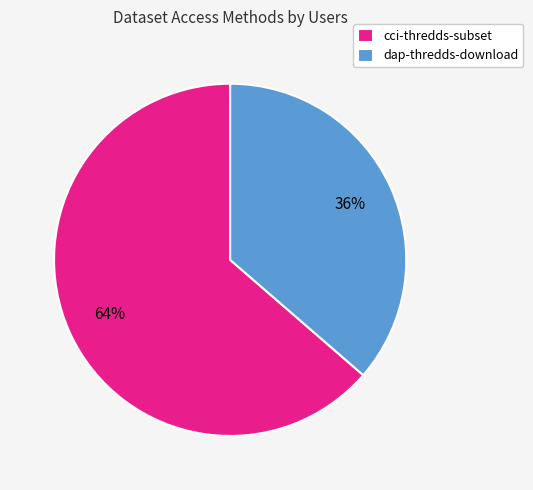

To the nearest percent, what percentage of the pie is cci-thredds-subset?

64%